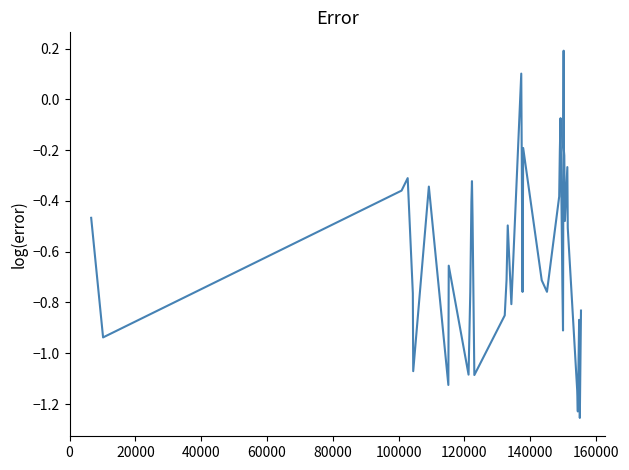

True or false: the data has more than 2 interior local peaks.

True